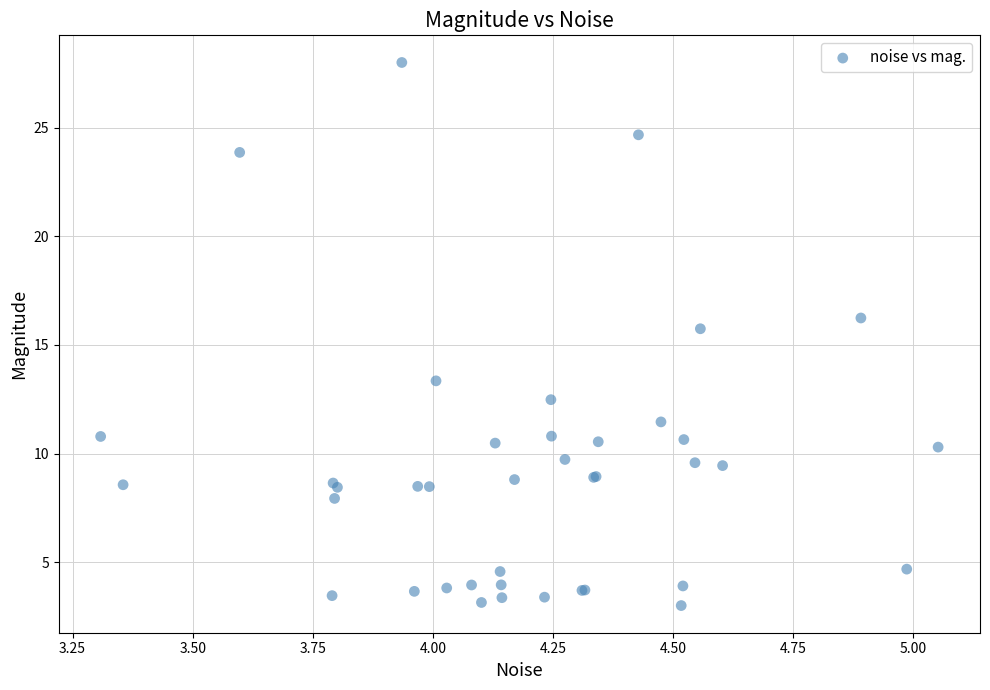

What Y value in the scatter plot is closest to 15?

15.7